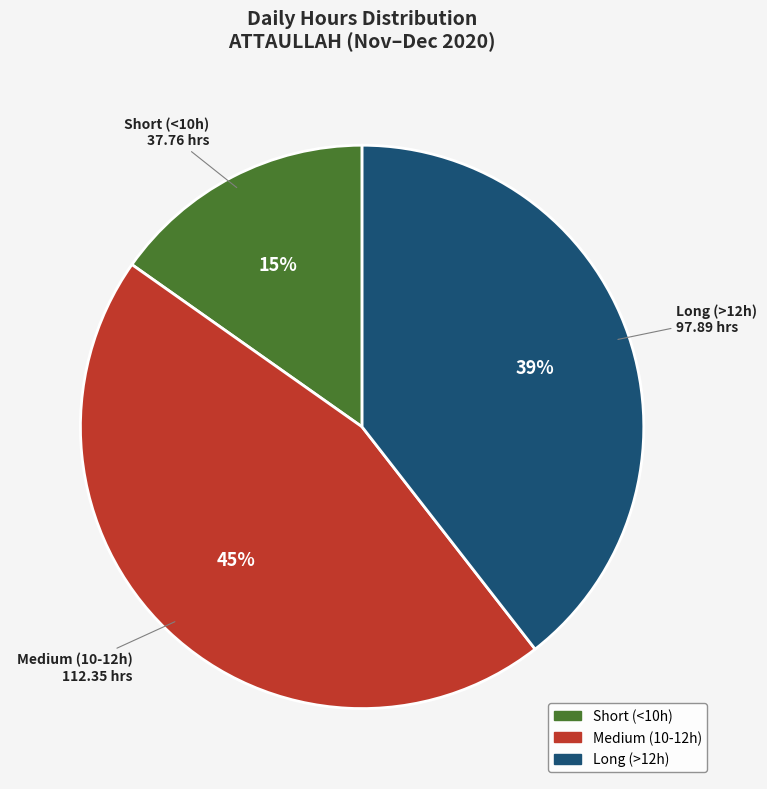

To the nearest percent, what is the difference between the largest and smallest slice percentages?

30%